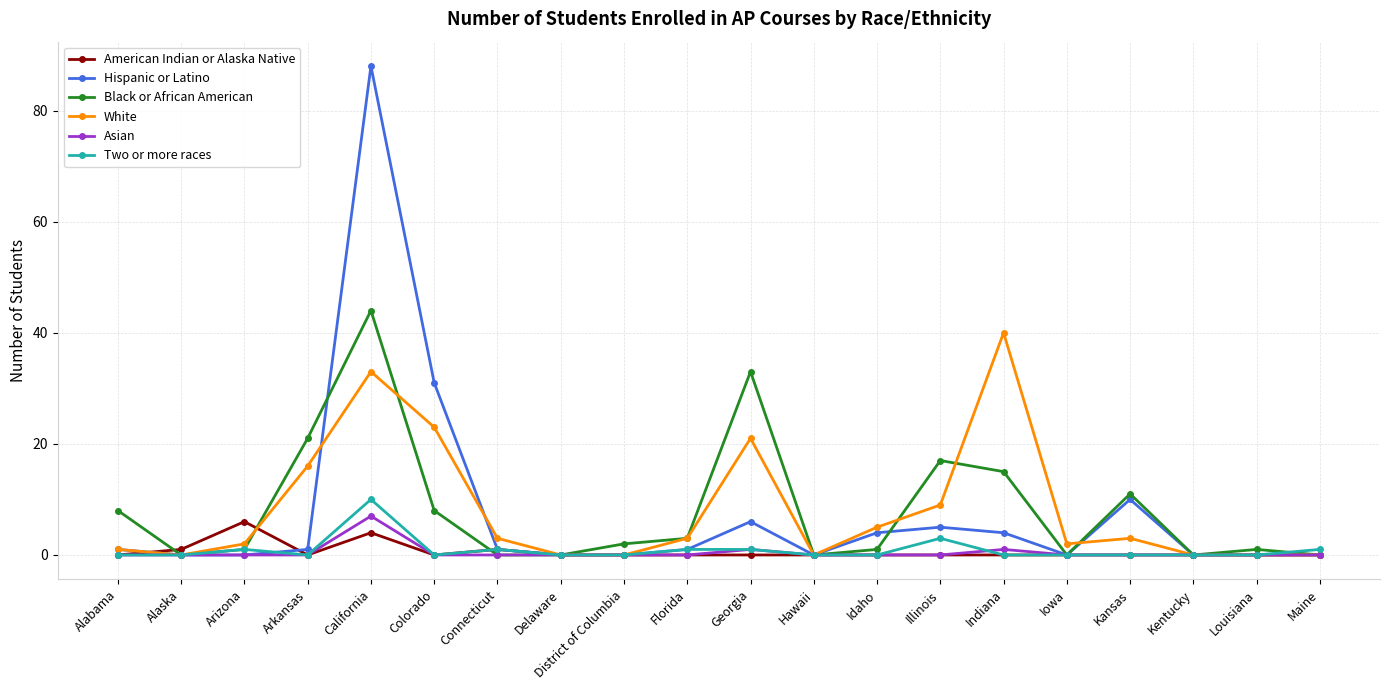

True or false: Two or more races has more than 0 points higher than both neighbors.

True